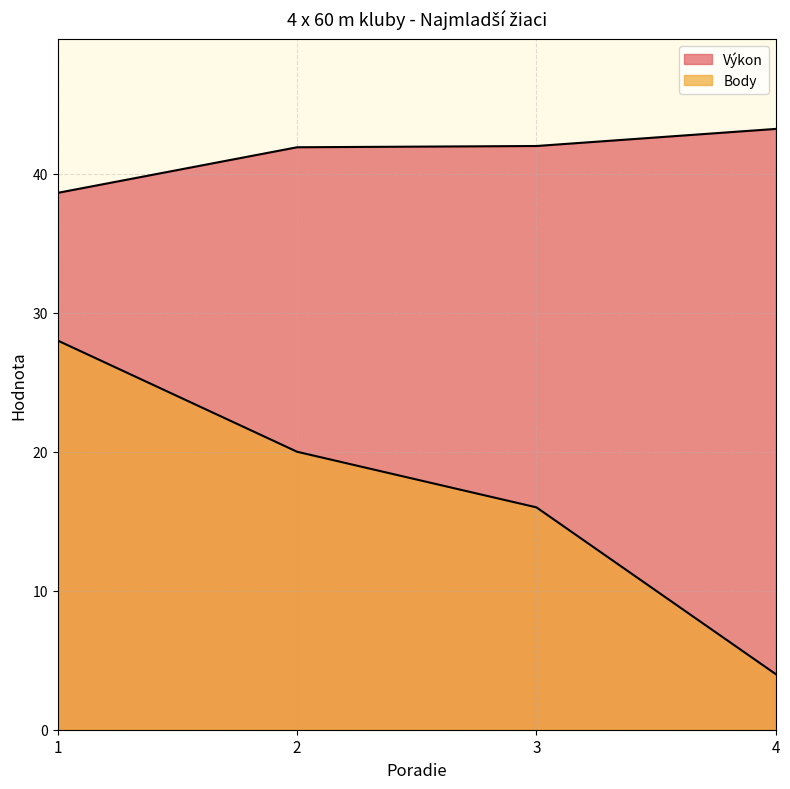

What is the sum of all Body values?

68.0